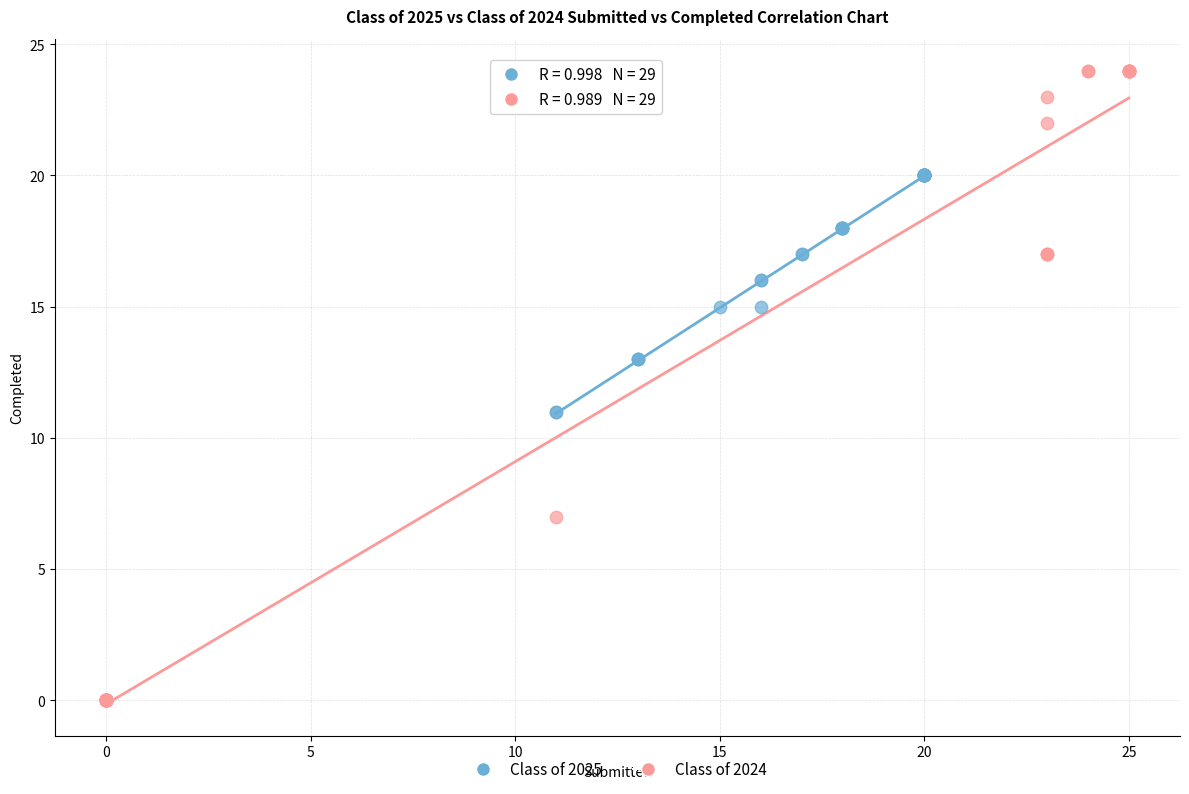

Which series has the largest Y range (max minus min)?

Class of 2024